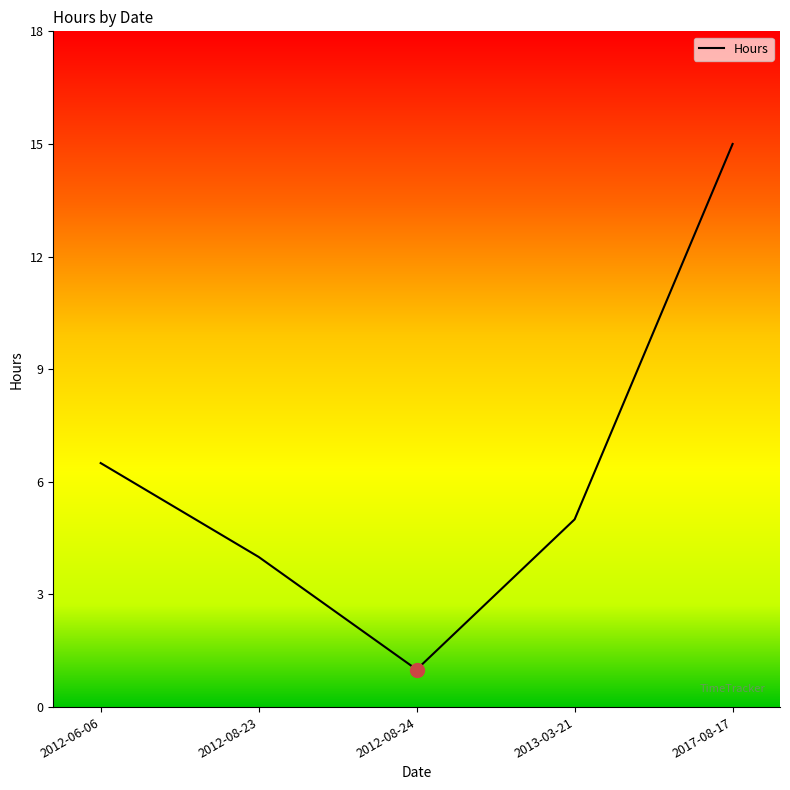

Which has a higher value, 2017-08-17 or 2012-06-06?

2017-08-17